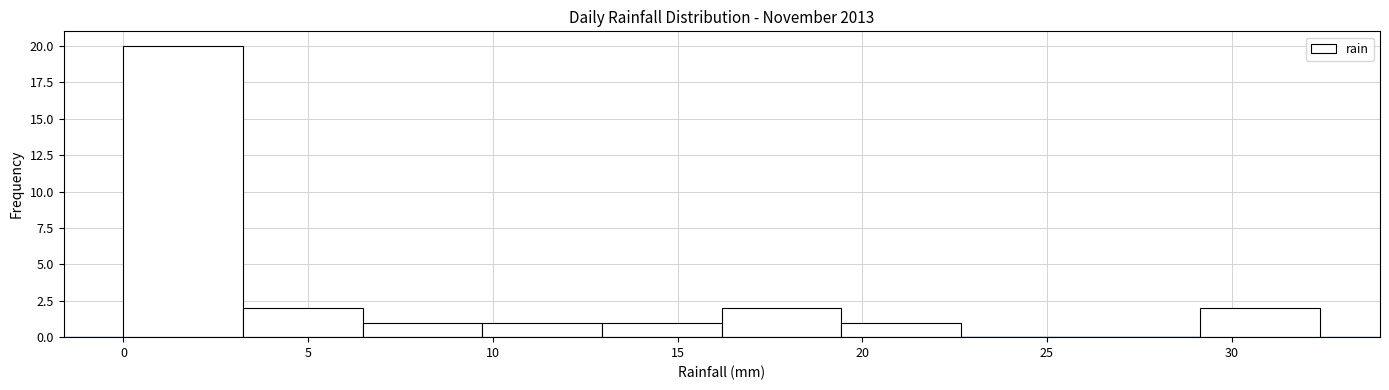

How tall is the bar that spans 19.5 to 22.5 on the x-axis? Neither the bar edges nor the heights are printed on the chart, so give them approximately, as read against the axes.

1